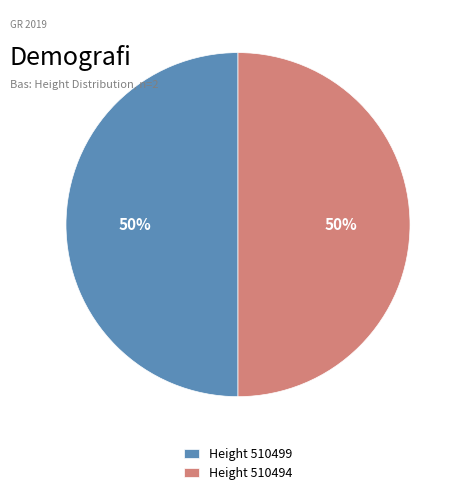

The Height 510494 slice represents 57% of the pie. True or false?

False